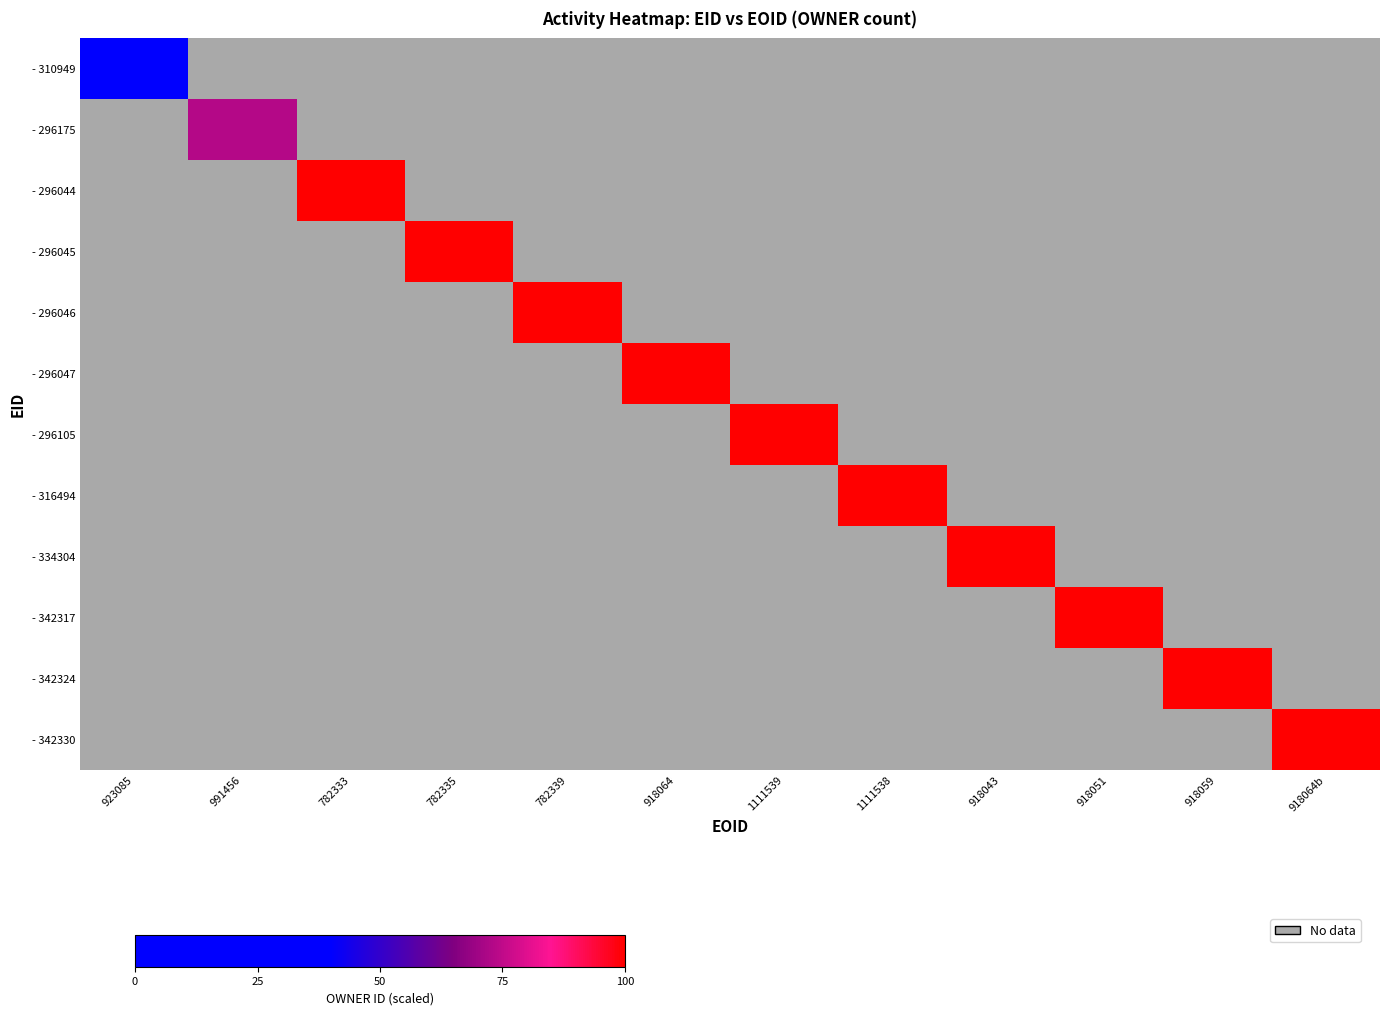

Rank the series by their maximum value, from lowest to highest.

- 310949, - 296175, - 296044, - 296045, - 296046, - 296047, - 296105, - 316494, - 334304, - 342317, - 342324, - 342330